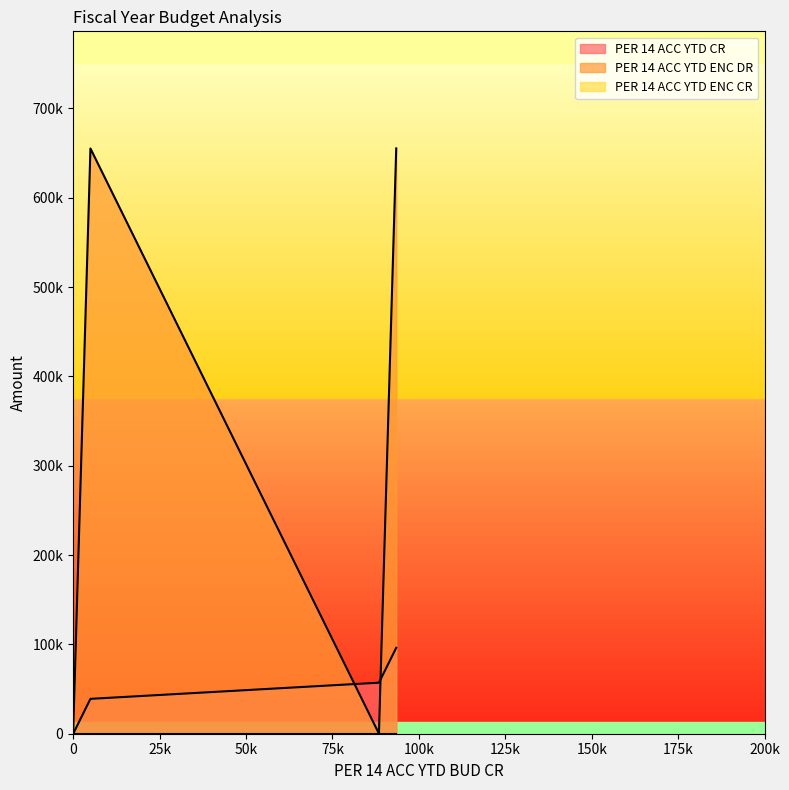

True or false: PER 14 ACC YTD ENC CR has more than 1 points higher than both neighbors.

False